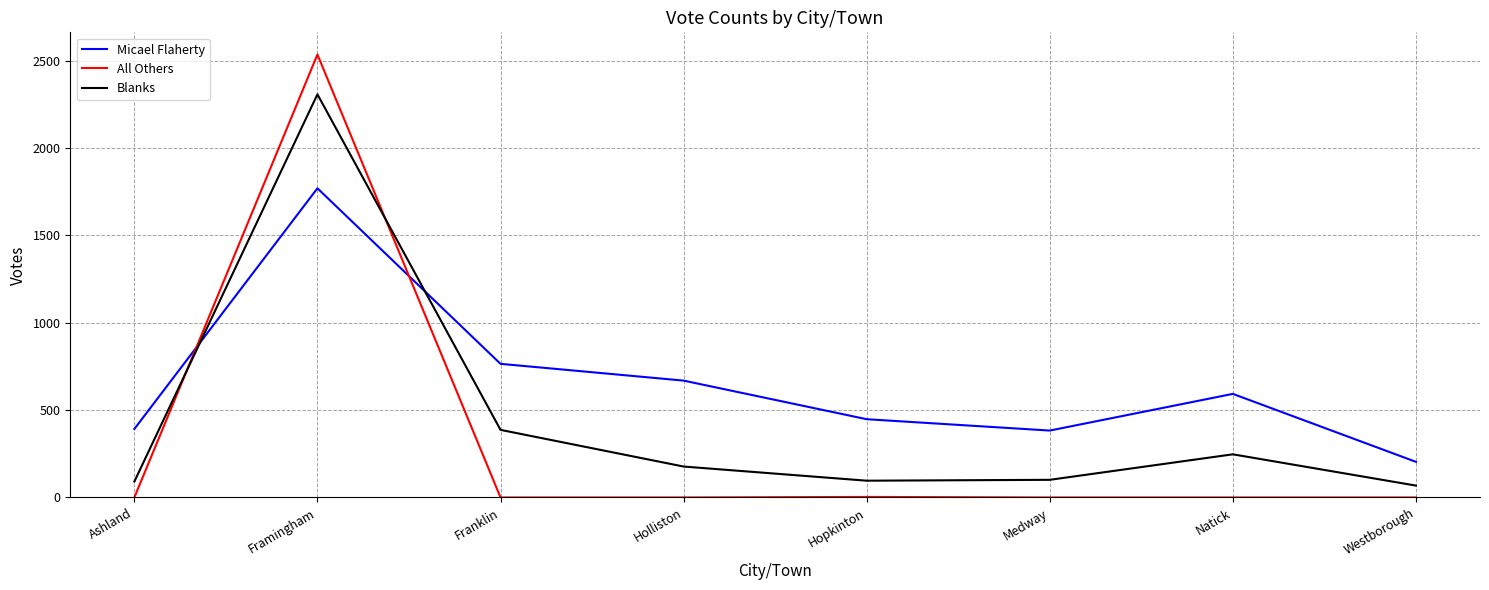

What is the difference between the maximum and minimum values in the Blanks series?

2240